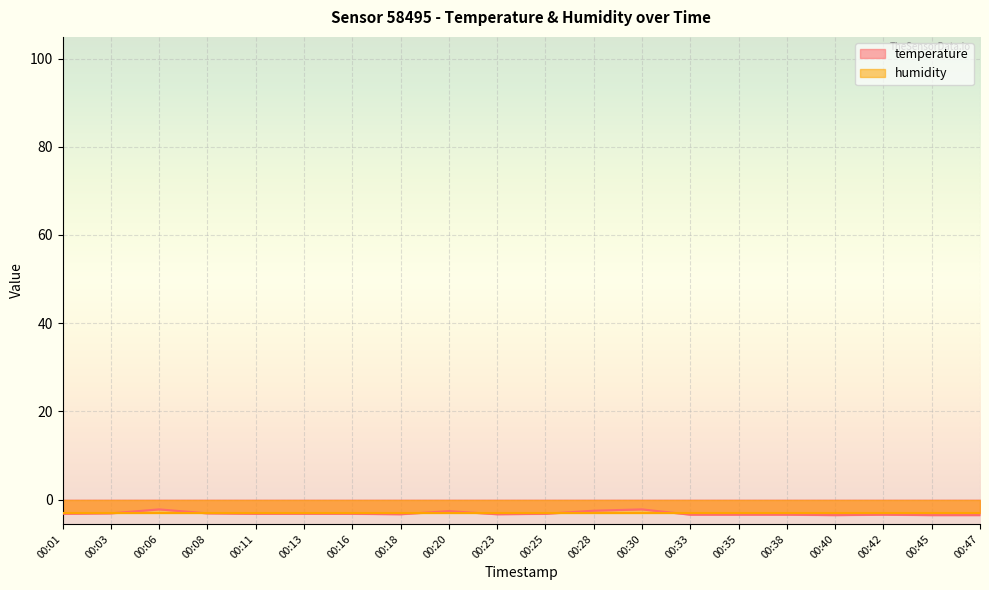

What value does the data have at 00:30?

-2.2